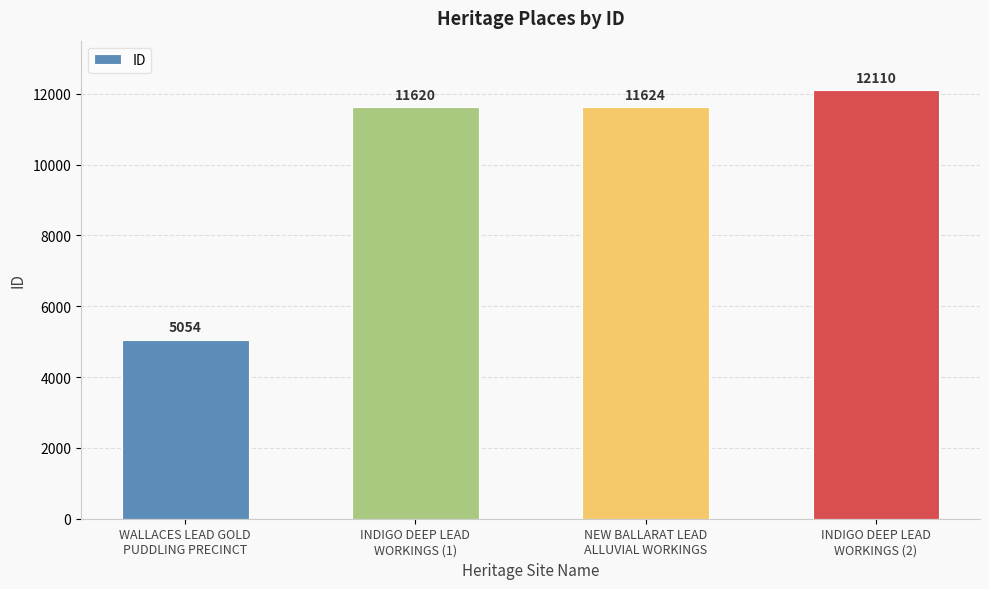

What is the difference between the values at NEW BALLARAT LEAD
ALLUVIAL WORKINGS and WALLACES LEAD GOLD
PUDDLING PRECINCT?

6570